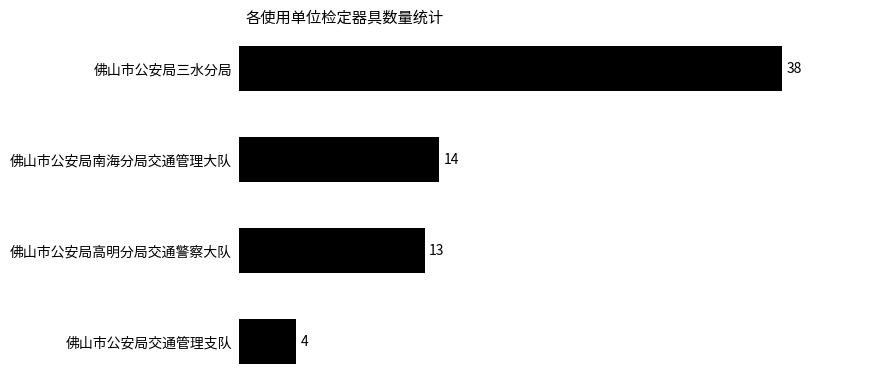

At which category does the chart reach its minimum across all series?

佛山市公安局交通管理支队